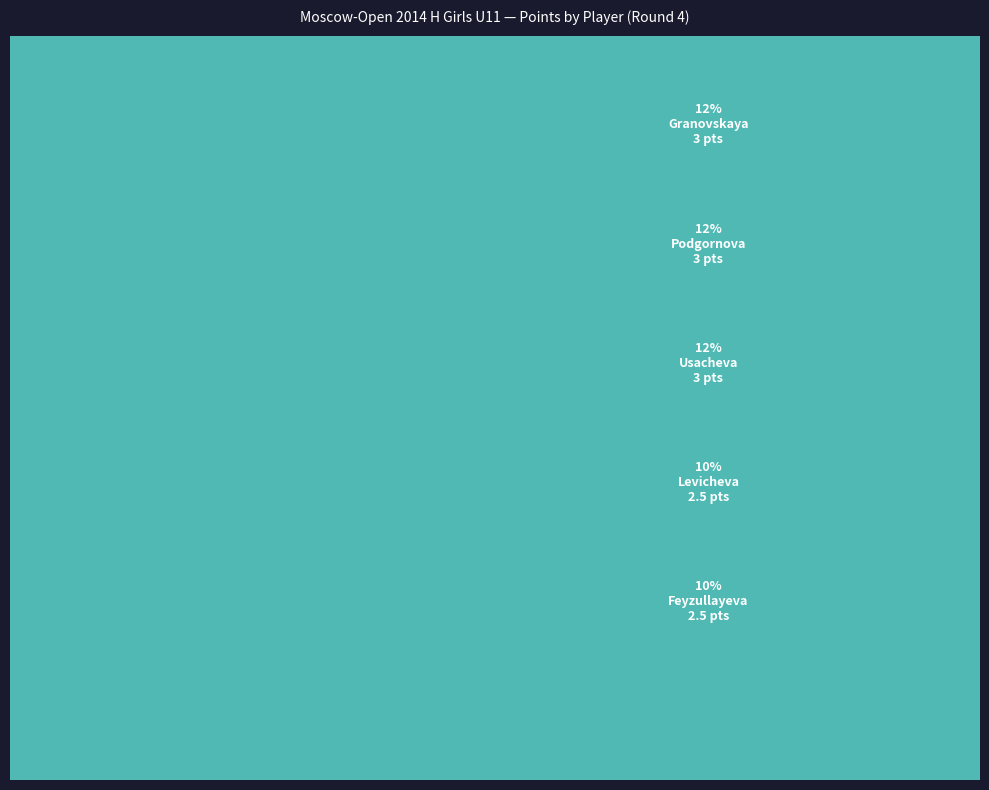

Rank the categories by value from lowest to highest.

Voskresenskaya, Smagina, Tereshechkina, Afanasieva, Levicheva, Feyzullayeva, Girshgorn, Granovskaya, Podgornova, Usacheva